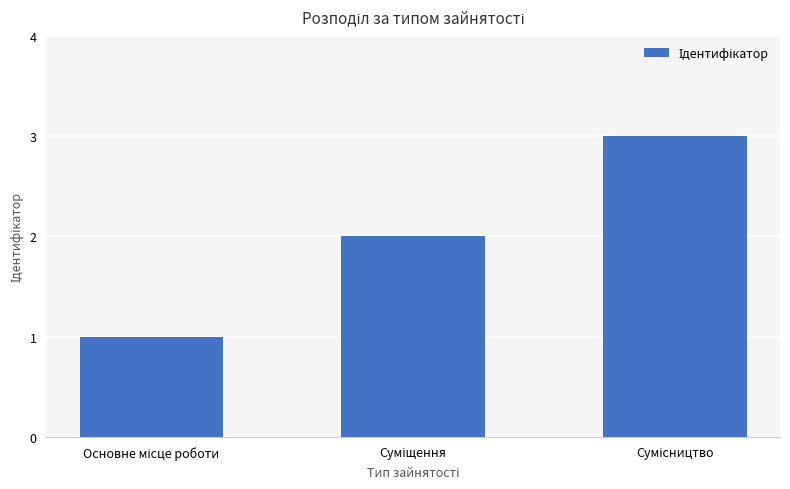

What is the sum of all values?

6